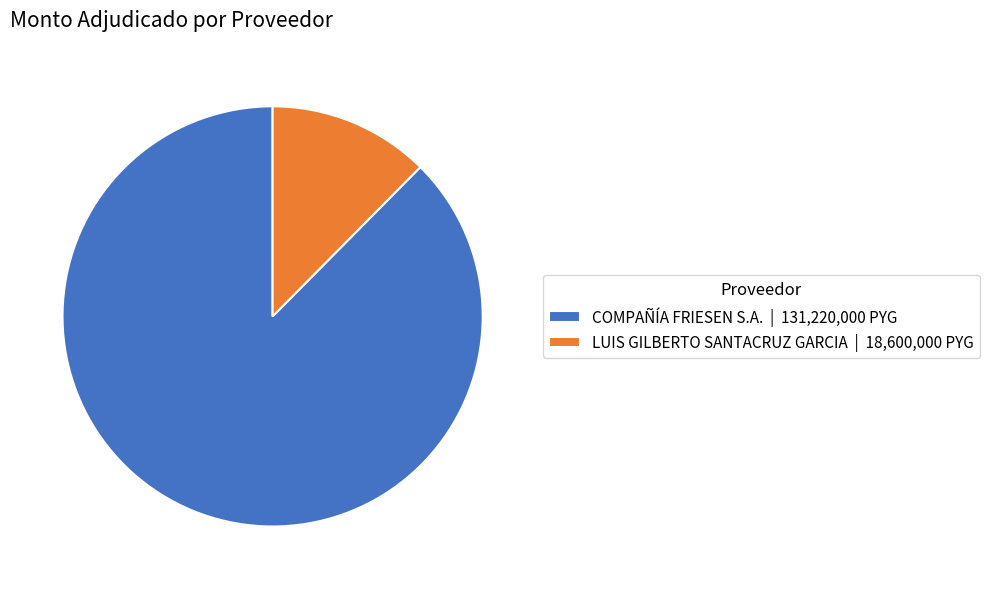

Between COMPAÑÍA FRIESEN S.A. | 131,220,000 PYG and LUIS GILBERTO SANTACRUZ GARCIA | 18,600,000 PYG, which is larger?

COMPAÑÍA FRIESEN S.A. | 131,220,000 PYG